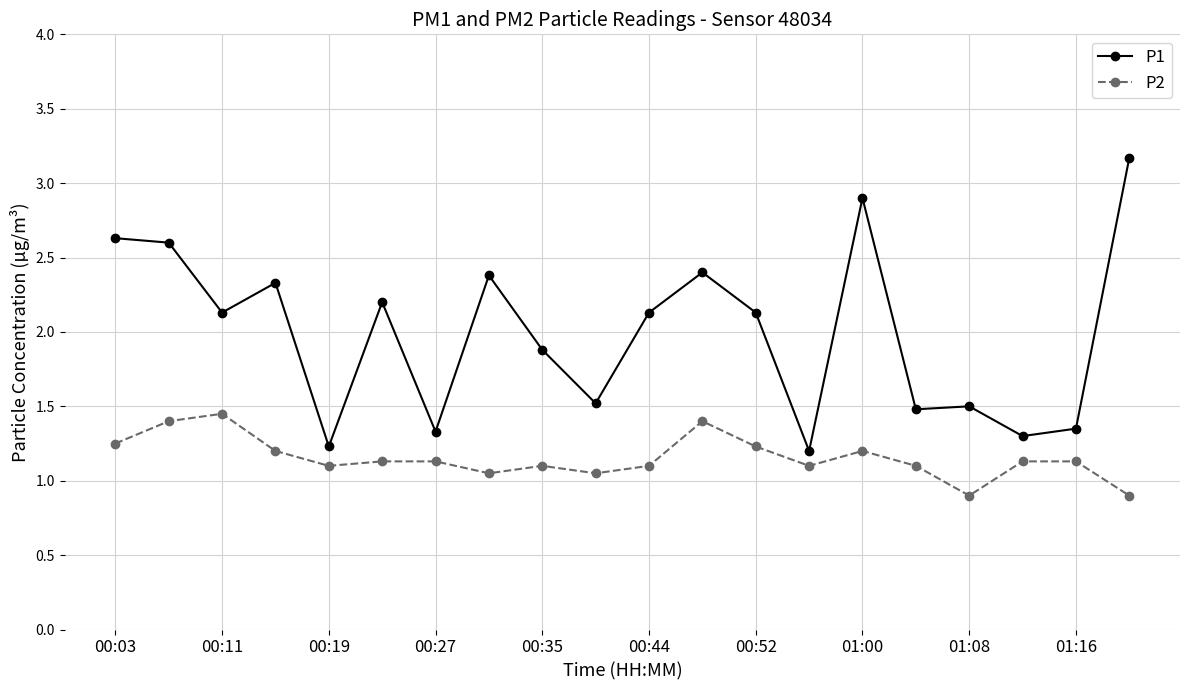

List the series in order of their overall mean, lowest first.

P2, P1